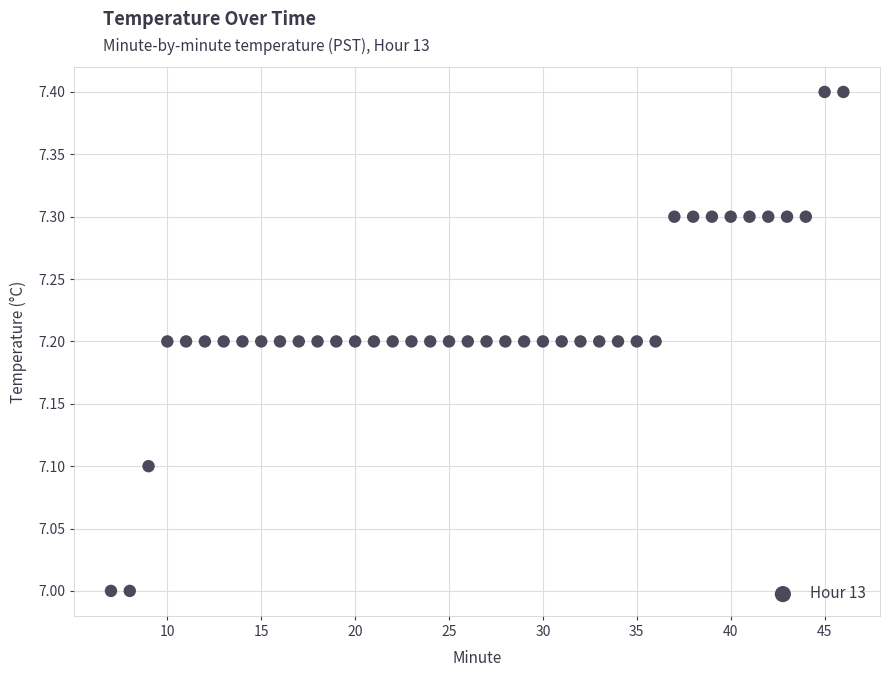

What is the range of X values (max minus min)?

39.0